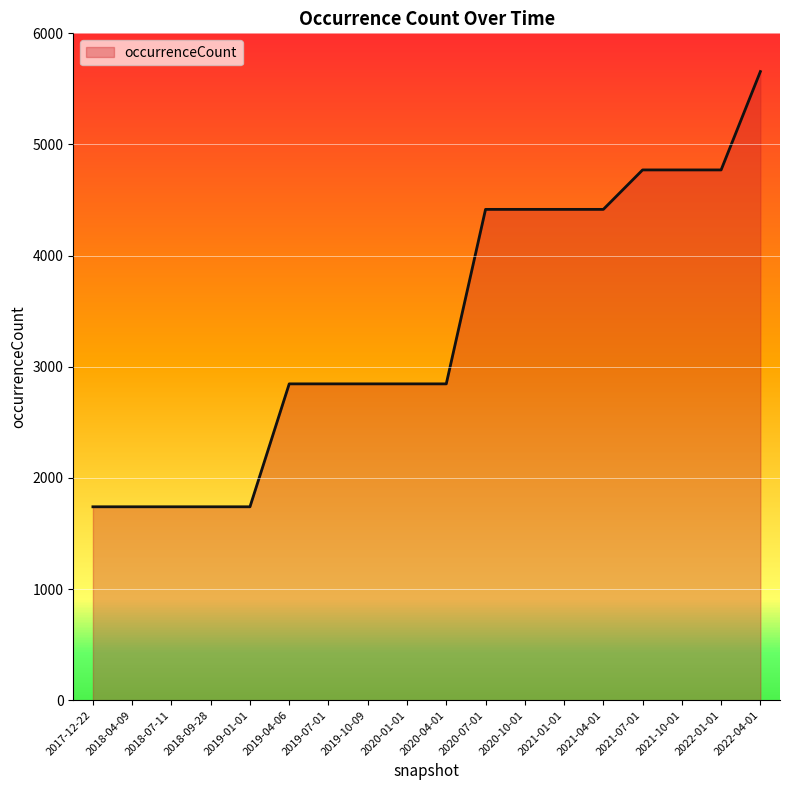

What is the difference between the maximum and minimum values?

3916